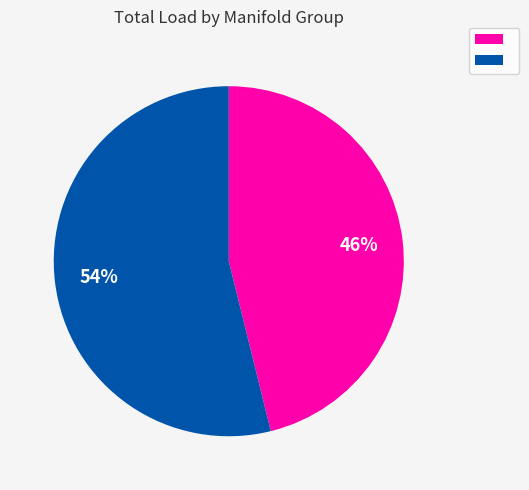

To the nearest percent, what is the average slice percentage?

50%